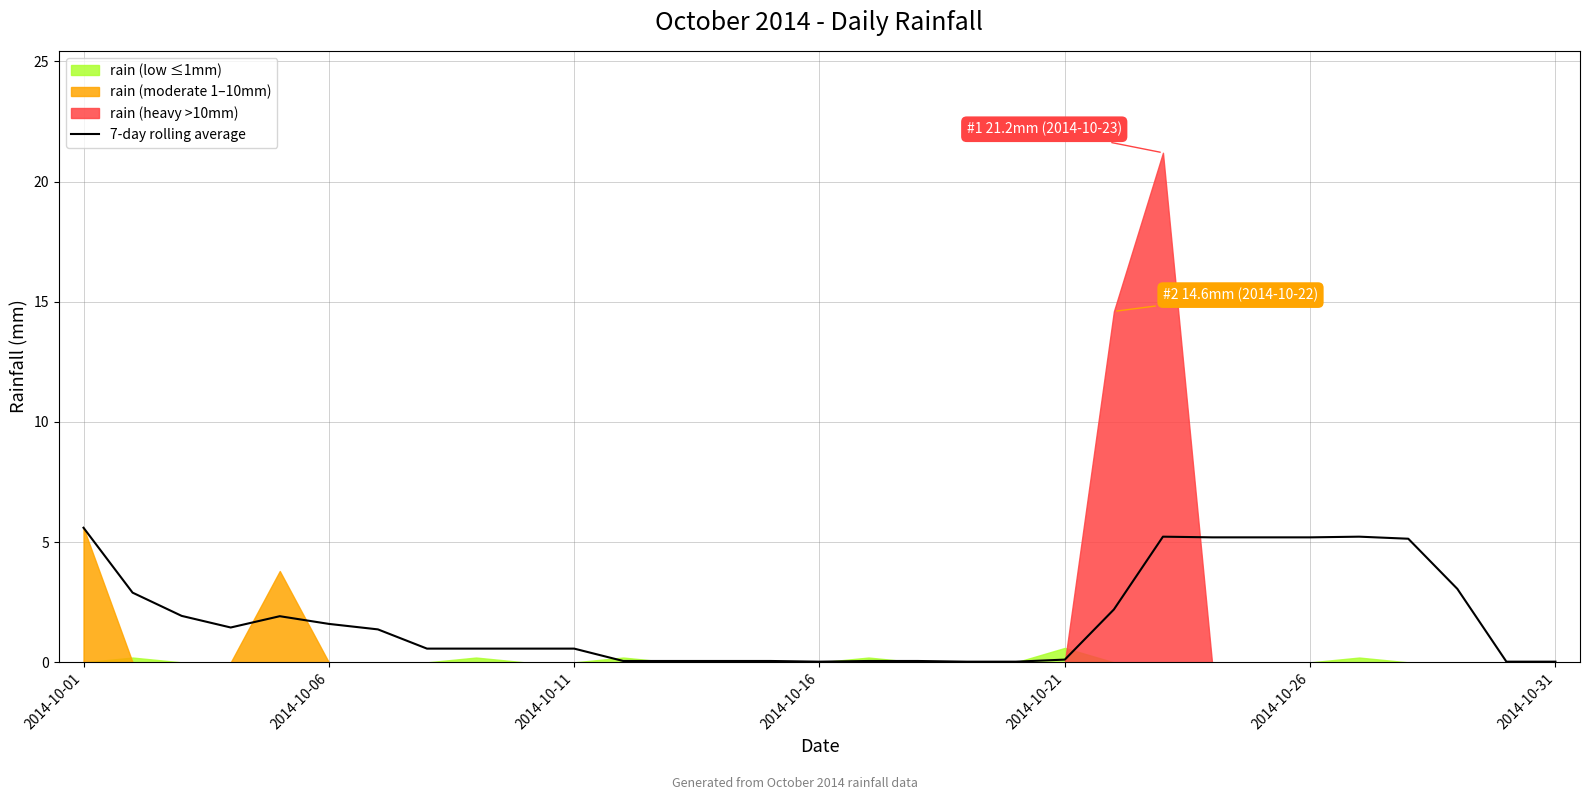

The value at 23 is 2.6. True or false?

False